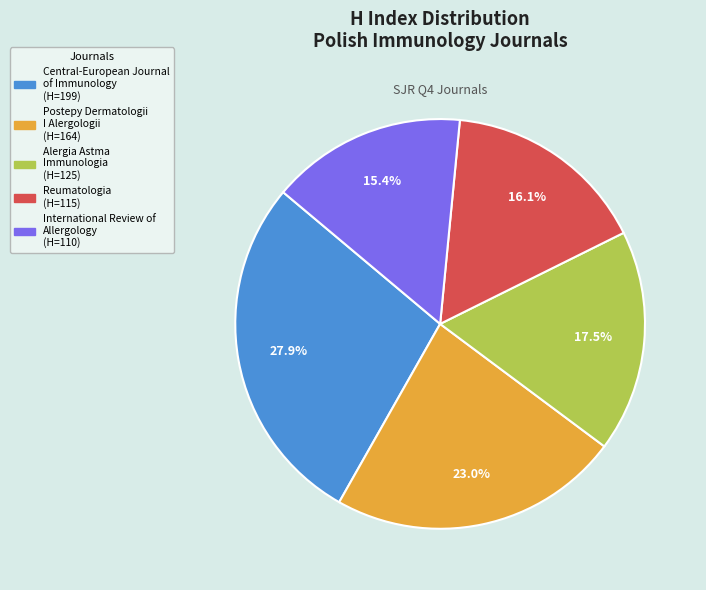

What is the ratio of the value at Postepy Dermatologii I Alergologii to the value at Alergia Astma Immunologia?

1.3